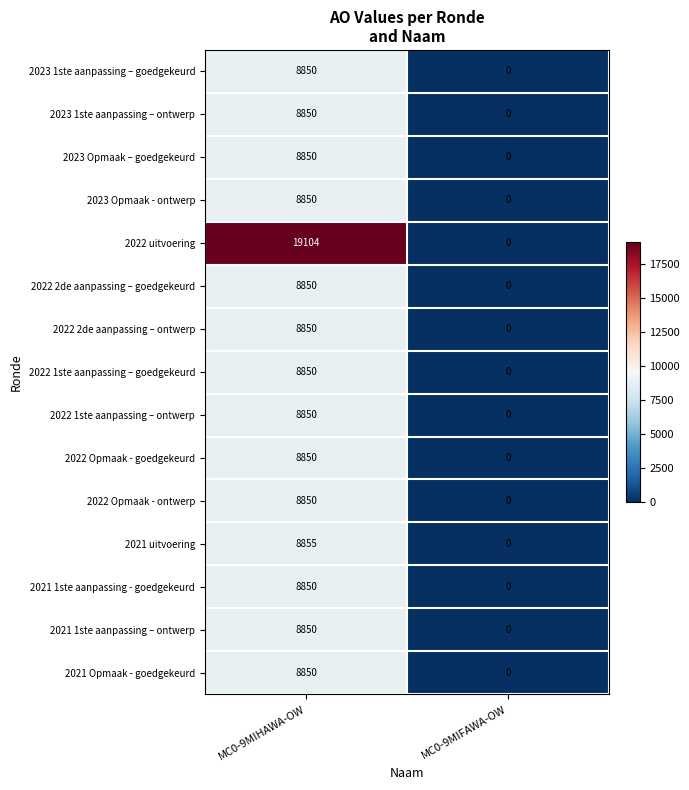

At which category is the sum across all series the highest?

MC0-9MIHAWA-OW